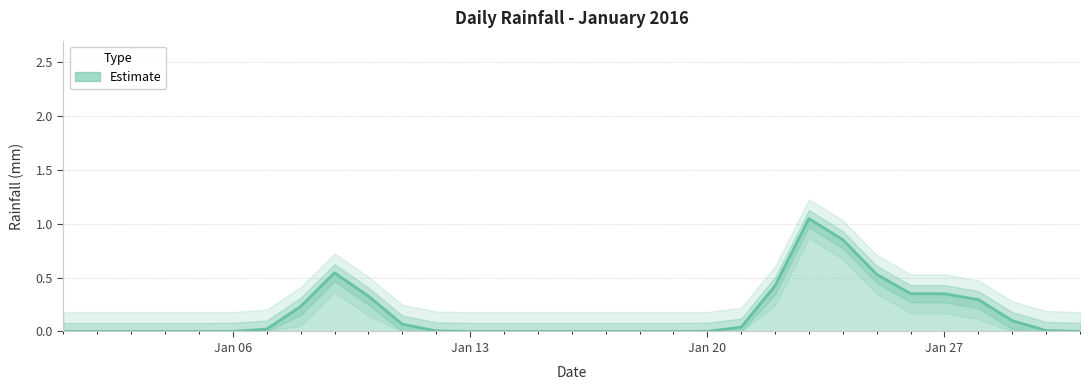

How many lines are shown in the chart?

1